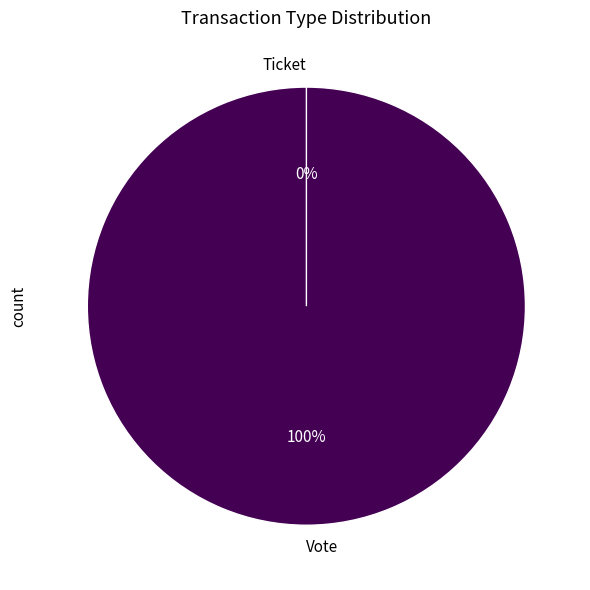

To the nearest percent, what percentage of the pie is Vote?

100%